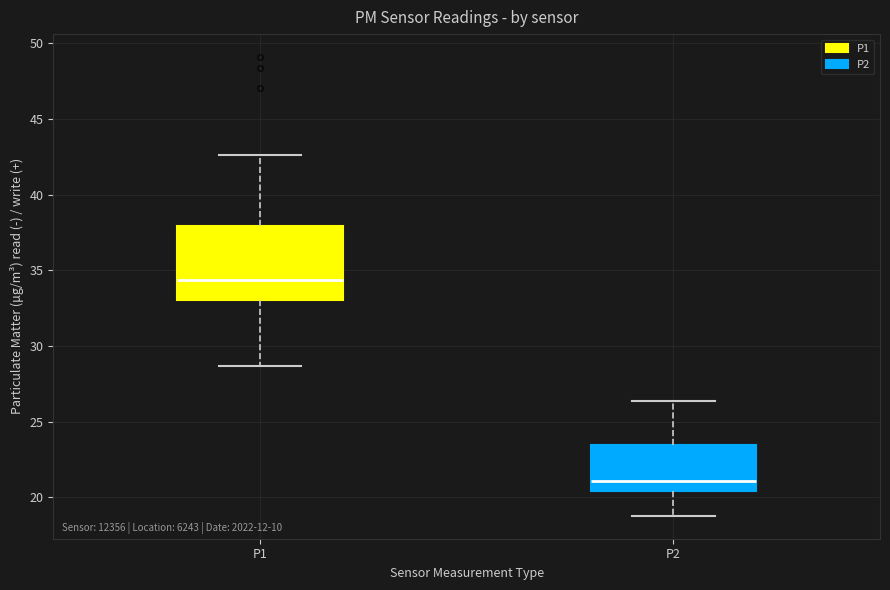

Reading left to right, read every box against the y-axis: the position of its median line, the range the box covers, and the ends of its whiskers. The values are not printed on the chart, so give them approximately, as read against the axis.

P1: median 34.5, box 33.0 to 38.0, whiskers 28.5 to 42.5
P2: median 21.0, box 20.5 to 23.5, whiskers 19.0 to 26.5